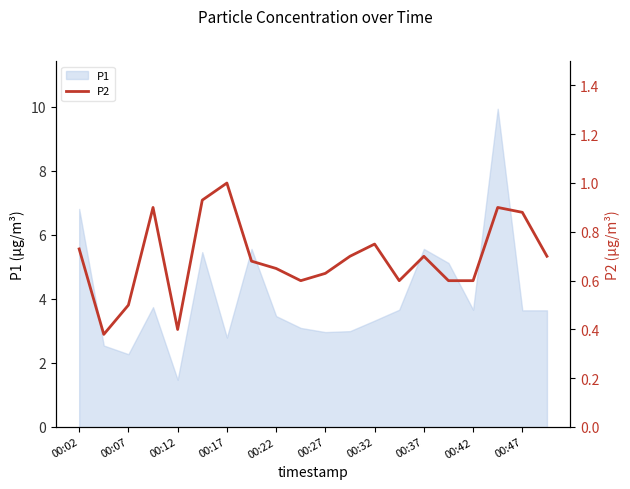

How many points are higher than both their immediate neighbors (excluding endpoints)?

5